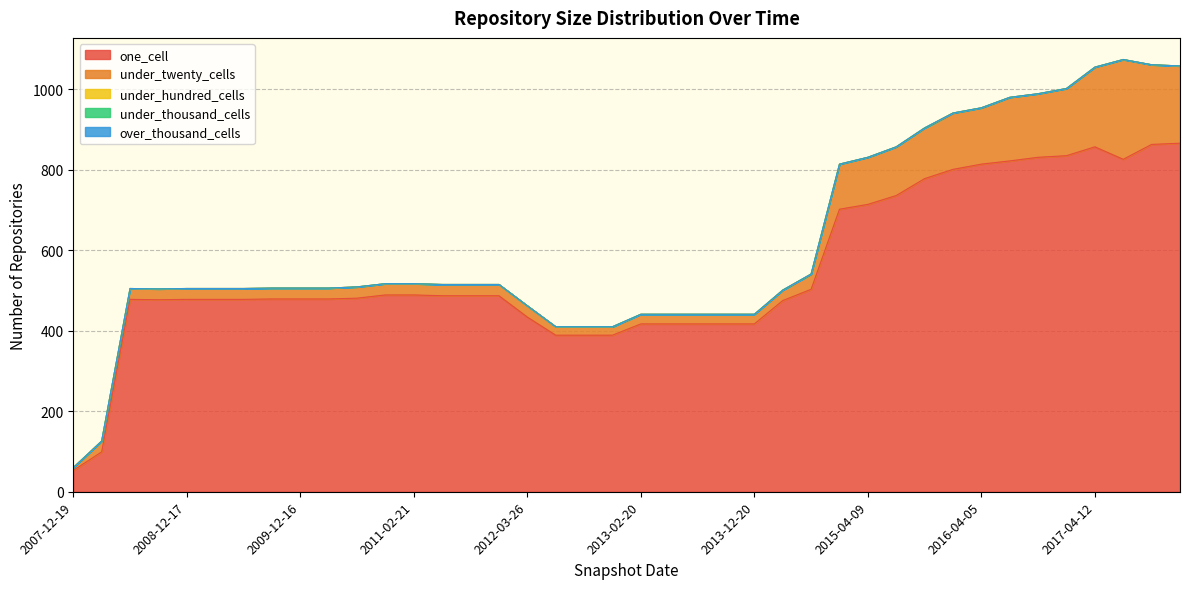

Reading right to left, extract all data points from this chart.

one_cell: 2017-12-22=866	2017-10-12=863	2017-07-24=826	2017-04-12=857	2016-12-27=835	2016-10-07=831	2016-07-04=822	2016-04-05=814	2016-01-04=801	2015-10-01=778	2015-07-03=736	2015-04-09=714	2015-01-19=702	2014-09-08=503	2014-03-28=475	2013-12-20=417	2013-09-10=417	2013-07-09=417	2013-05-21=417	2013-02-20=417	2012-12-11=389	2012-10-31=389	2012-07-13=389	2012-03-26=434	2012-01-18=487	2011-09-05=487	2011-06-10=487	2011-02-21=489	2010-11-17=489	2010-07-26=481	2010-04-01=479	2009-12-16=479	2009-09-25=479	2009-06-17=478	2009-04-06=478	2008-12-17=478	2008-10-10=477	2008-06-27=478	2008-04-01=99	2007-12-19=53
under_twenty_cells: 2017-12-22=192	2017-10-12=198	2017-07-24=248	2017-04-12=198	2016-12-27=167	2016-10-07=158	2016-07-04=158	2016-04-05=140	2016-01-04=140	2015-10-01=126	2015-07-03=121	2015-04-09=117	2015-01-19=112	2014-09-08=38	2014-03-28=26	2013-12-20=24	2013-09-10=24	2013-07-09=24	2013-05-21=24	2013-02-20=24	2012-12-11=21	2012-10-31=21	2012-07-13=21	2012-03-26=28	2012-01-18=28	2011-09-05=28	2011-06-10=28	2011-02-21=28	2010-11-17=28	2010-07-26=28	2010-04-01=27	2009-12-16=27	2009-09-25=27	2009-06-17=27	2009-04-06=27	2008-12-17=27	2008-10-10=27	2008-06-27=27	2008-04-01=27	2007-12-19=7
under_hundred_cells: 2017-12-22=0	2017-10-12=0	2017-07-24=0	2017-04-12=0	2016-12-27=0	2016-10-07=0	2016-07-04=0	2016-04-05=0	2016-01-04=0	2015-10-01=0	2015-07-03=0	2015-04-09=0	2015-01-19=0	2014-09-08=0	2014-03-28=0	2013-12-20=0	2013-09-10=0	2013-07-09=0	2013-05-21=0	2013-02-20=0	2012-12-11=0	2012-10-31=0	2012-07-13=0	2012-03-26=0	2012-01-18=0	2011-09-05=0	2011-06-10=0	2011-02-21=0	2010-11-17=0	2010-07-26=0	2010-04-01=0	2009-12-16=0	2009-09-25=0	2009-06-17=0	2009-04-06=0	2008-12-17=0	2008-10-10=0	2008-06-27=0	2008-04-01=0	2007-12-19=0
under_thousand_cells: 2017-12-22=0	2017-10-12=0	2017-07-24=0	2017-04-12=0	2016-12-27=0	2016-10-07=0	2016-07-04=0	2016-04-05=0	2016-01-04=0	2015-10-01=0	2015-07-03=0	2015-04-09=0	2015-01-19=0	2014-09-08=0	2014-03-28=0	2013-12-20=0	2013-09-10=0	2013-07-09=0	2013-05-21=0	2013-02-20=0	2012-12-11=0	2012-10-31=0	2012-07-13=0	2012-03-26=0	2012-01-18=0	2011-09-05=0	2011-06-10=0	2011-02-21=0	2010-11-17=0	2010-07-26=0	2010-04-01=0	2009-12-16=0	2009-09-25=0	2009-06-17=0	2009-04-06=0	2008-12-17=0	2008-10-10=0	2008-06-27=0	2008-04-01=0	2007-12-19=0
over_thousand_cells: 2017-12-22=0	2017-10-12=0	2017-07-24=0	2017-04-12=0	2016-12-27=0	2016-10-07=0	2016-07-04=0	2016-04-05=0	2016-01-04=0	2015-10-01=0	2015-07-03=0	2015-04-09=0	2015-01-19=0	2014-09-08=0	2014-03-28=0	2013-12-20=0	2013-09-10=0	2013-07-09=0	2013-05-21=0	2013-02-20=0	2012-12-11=0	2012-10-31=0	2012-07-13=0	2012-03-26=0	2012-01-18=0	2011-09-05=0	2011-06-10=0	2011-02-21=0	2010-11-17=0	2010-07-26=0	2010-04-01=0	2009-12-16=0	2009-09-25=0	2009-06-17=0	2009-04-06=0	2008-12-17=0	2008-10-10=0	2008-06-27=0	2008-04-01=0	2007-12-19=0